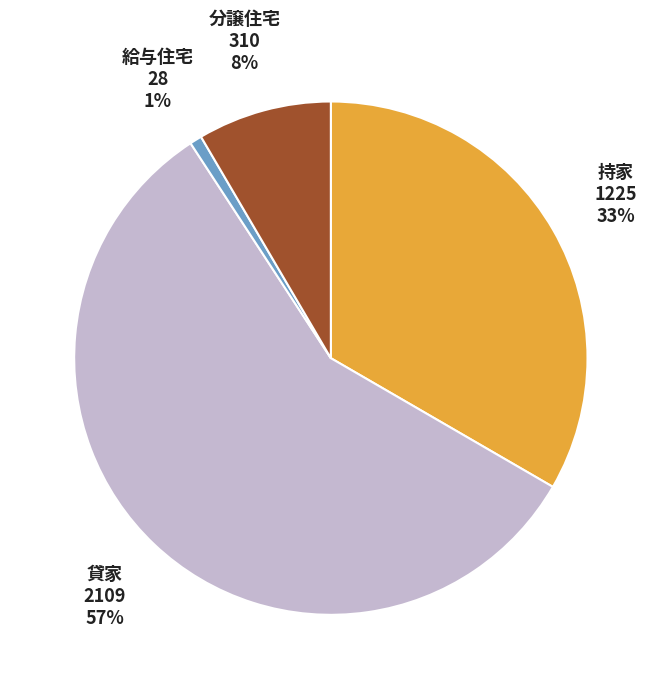

To the nearest percent, what is the difference between the largest and smallest slice percentages?

57%